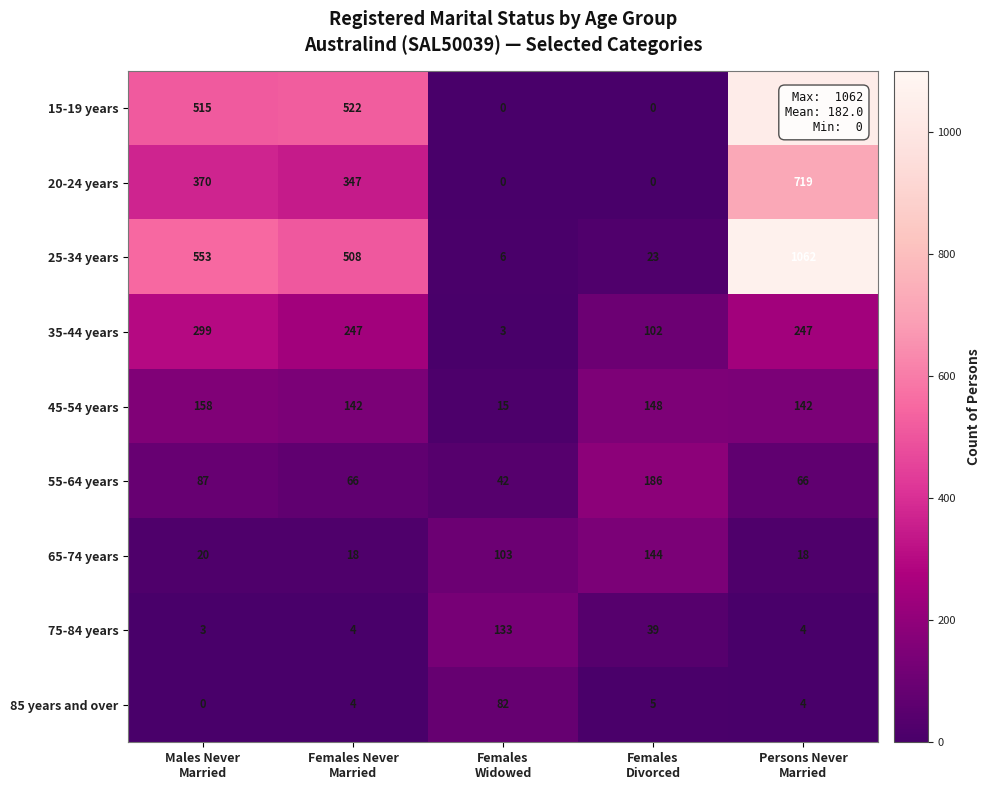

Count the 55-64 years values in the range 66 to 87.

3